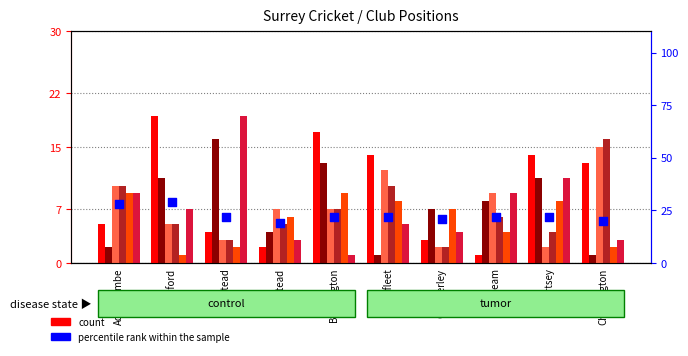

What is the change in value from Banstead to Byfleet?

+3